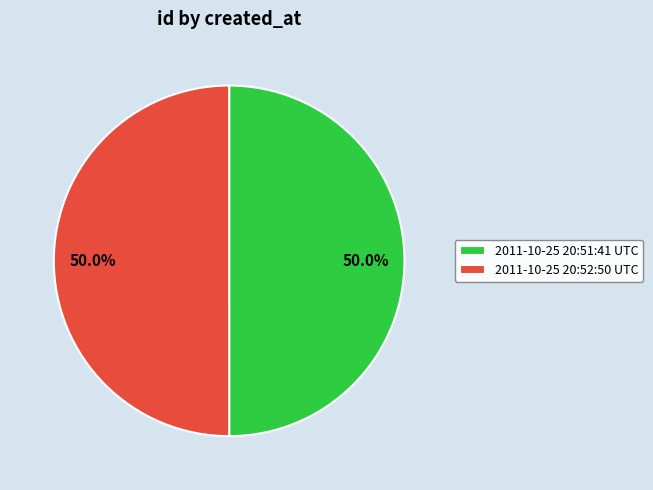

Combined, what portion of the pie is 2011-10-25 20:52:50 UTC and 2011-10-25 20:51:41 UTC?

100.0%